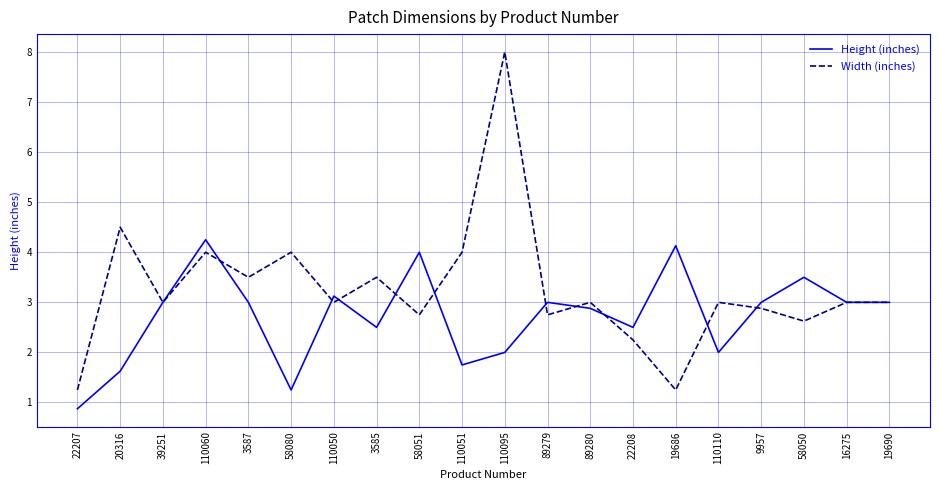

Where does the Width (inches) series first go above 3?

20316